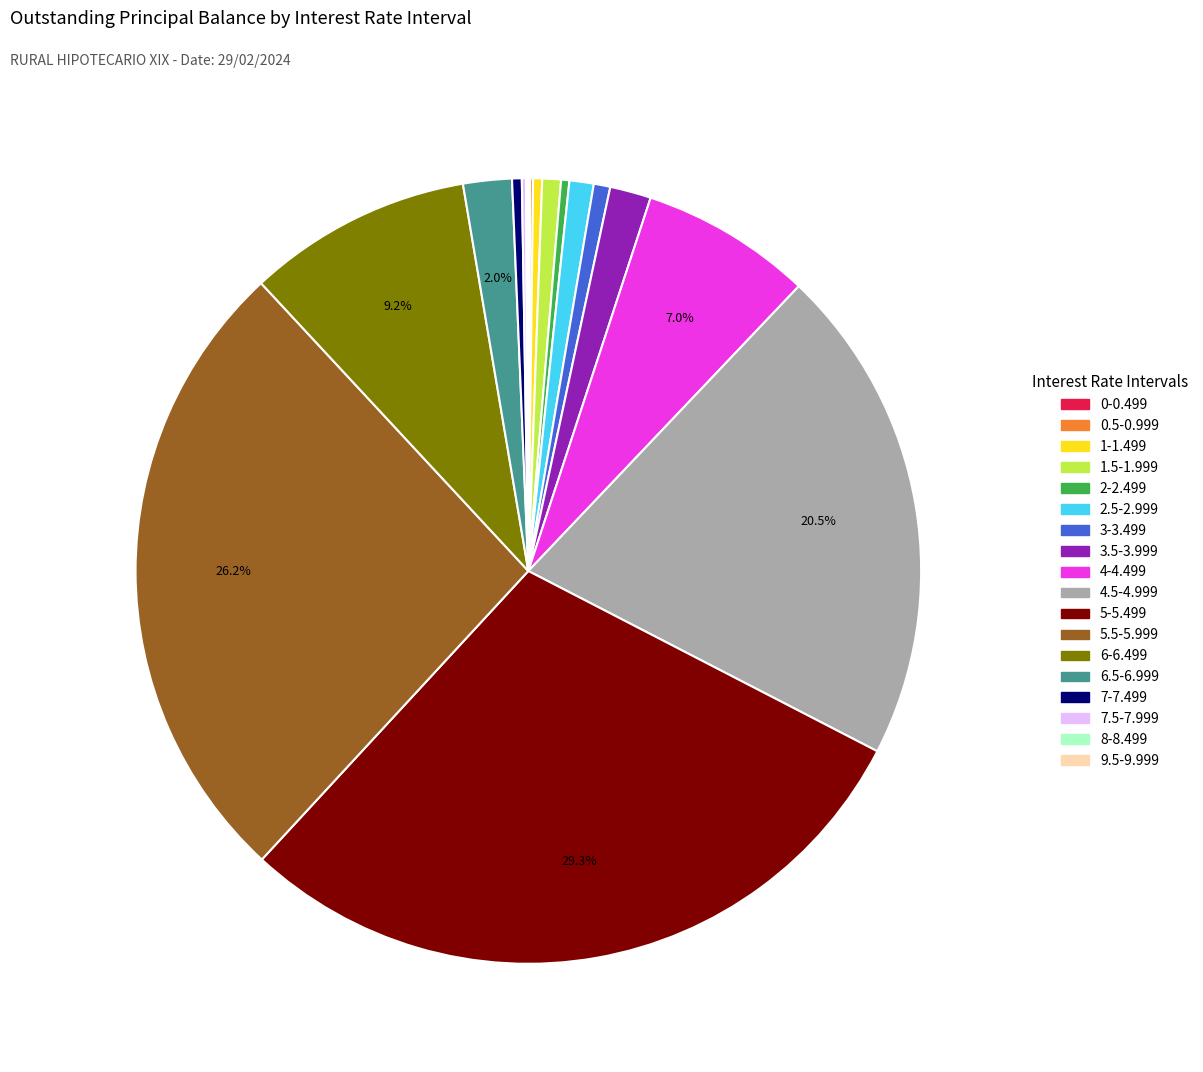

What portion of the pie excludes 5.5-5.999?

73.8%